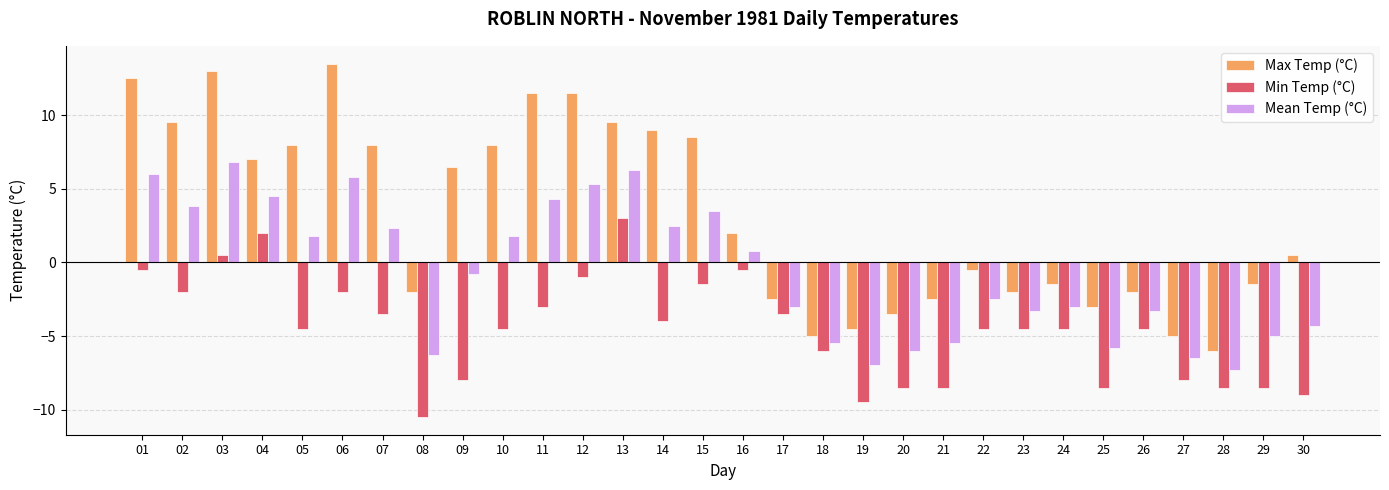

How many bars are there in each group?

3